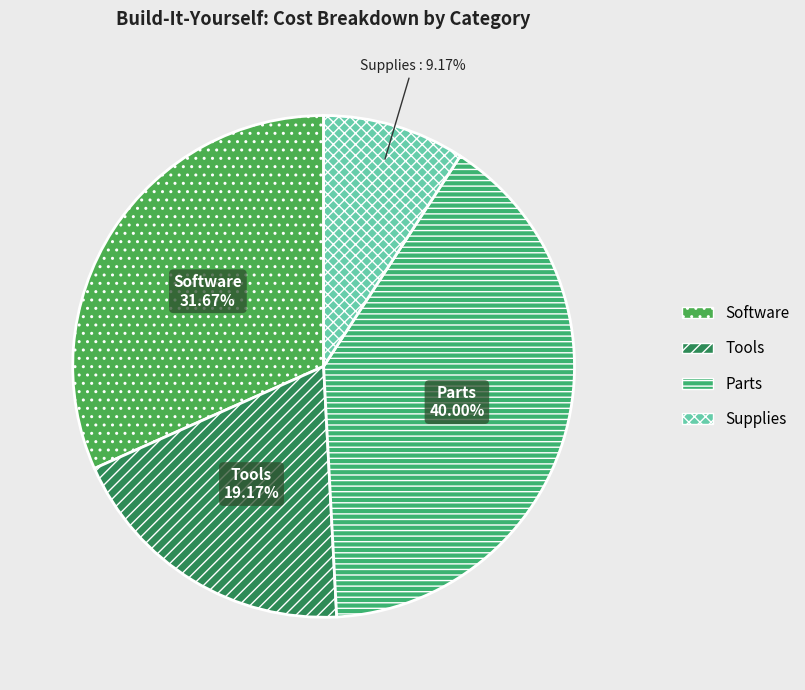

True or false: Parts accounts for 29% of the total.

False